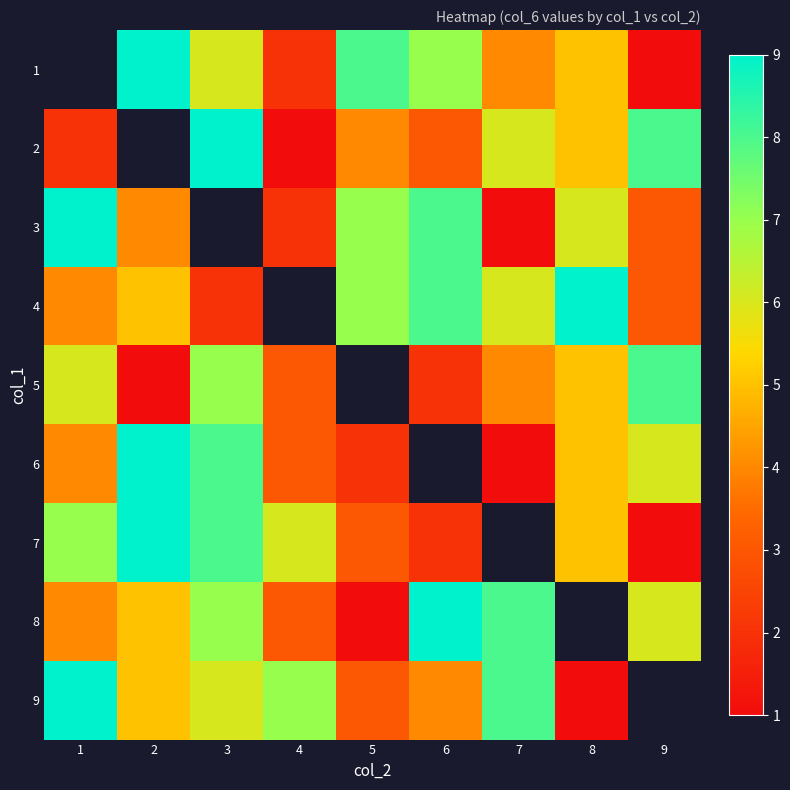

How many data points does each series have?

9